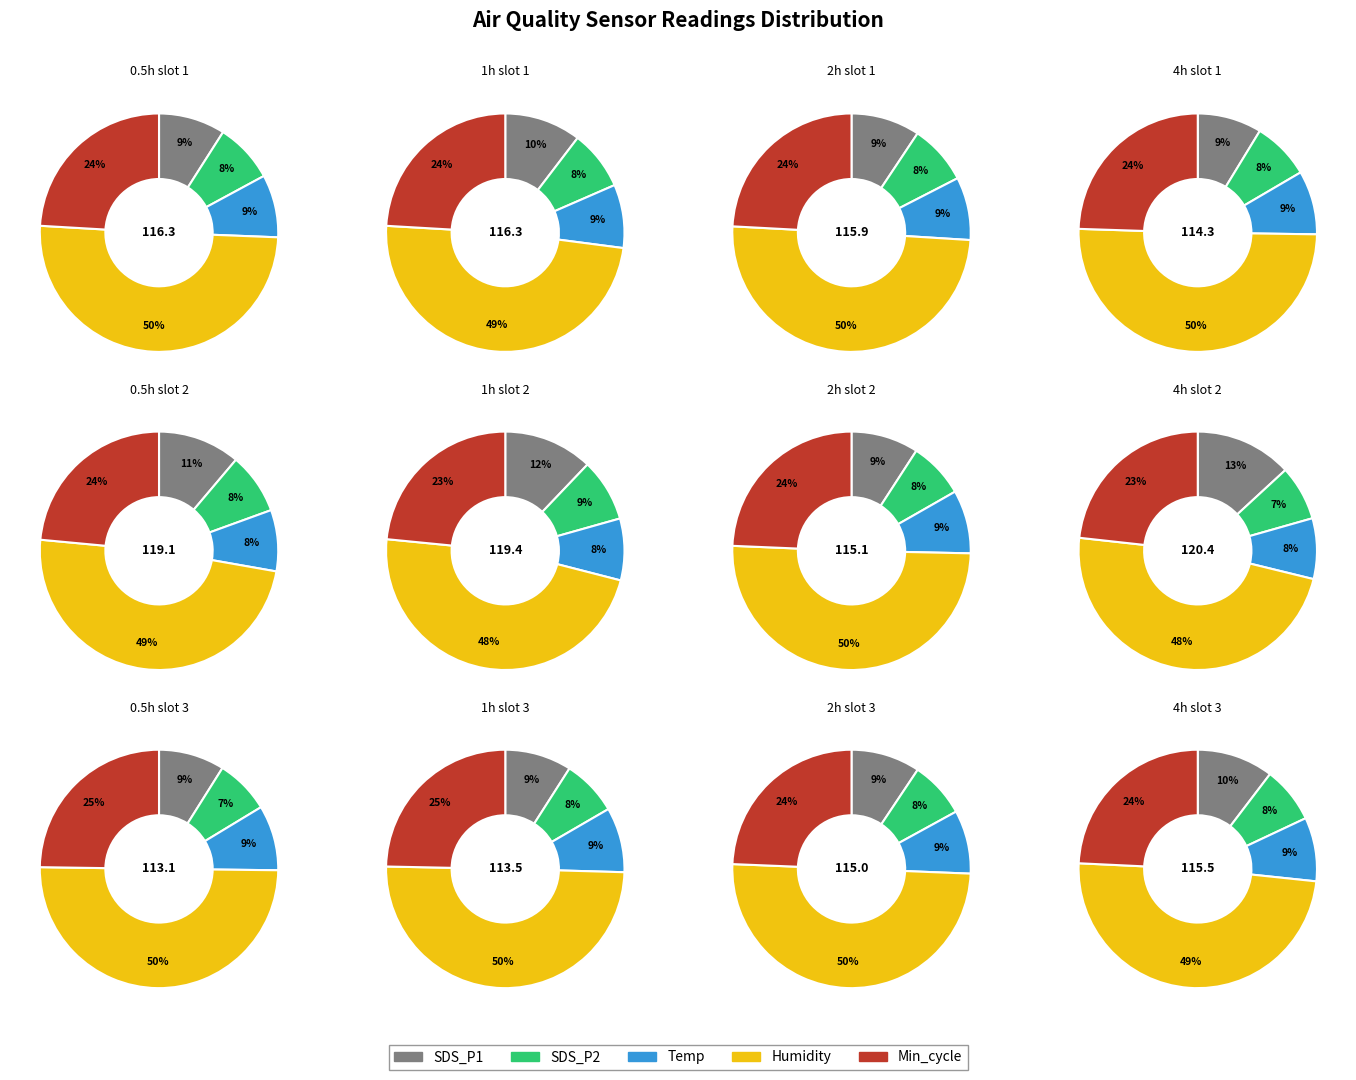

Which series has the widest spread of values?

SDS_P1